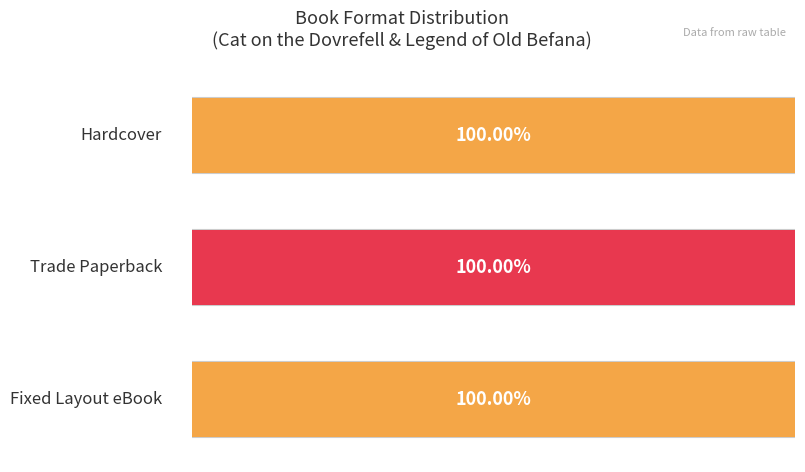

Rank the series by their maximum value, from highest to lowest.

Hardcover, Trade Paperback, Fixed Layout eBook